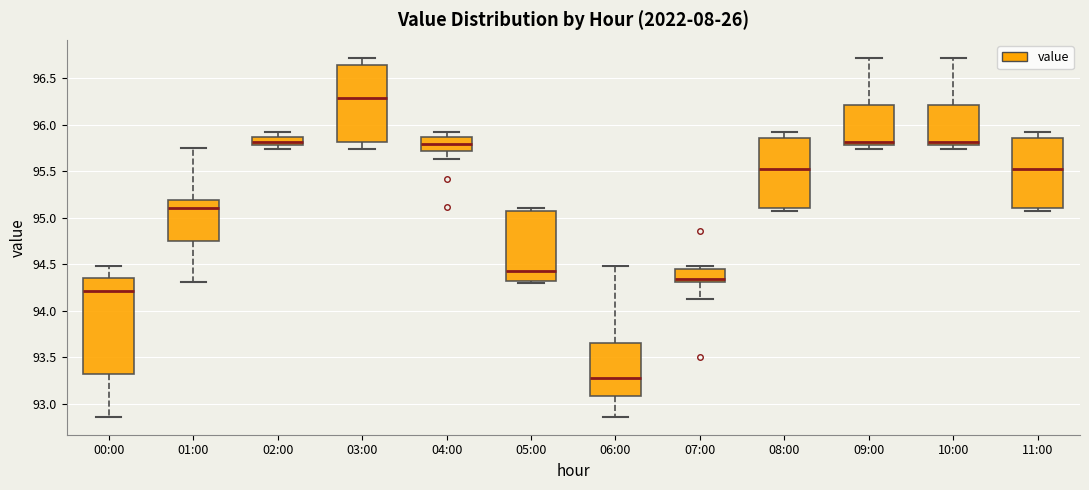

Which box's median line is the highest?

03:00